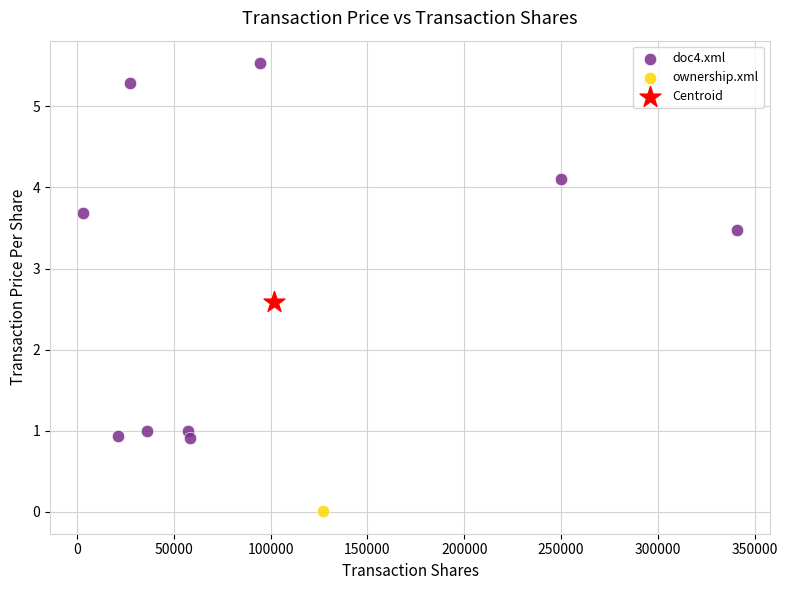

What are all the series names shown in the legend?

doc4.xml, ownership.xml, Centroid